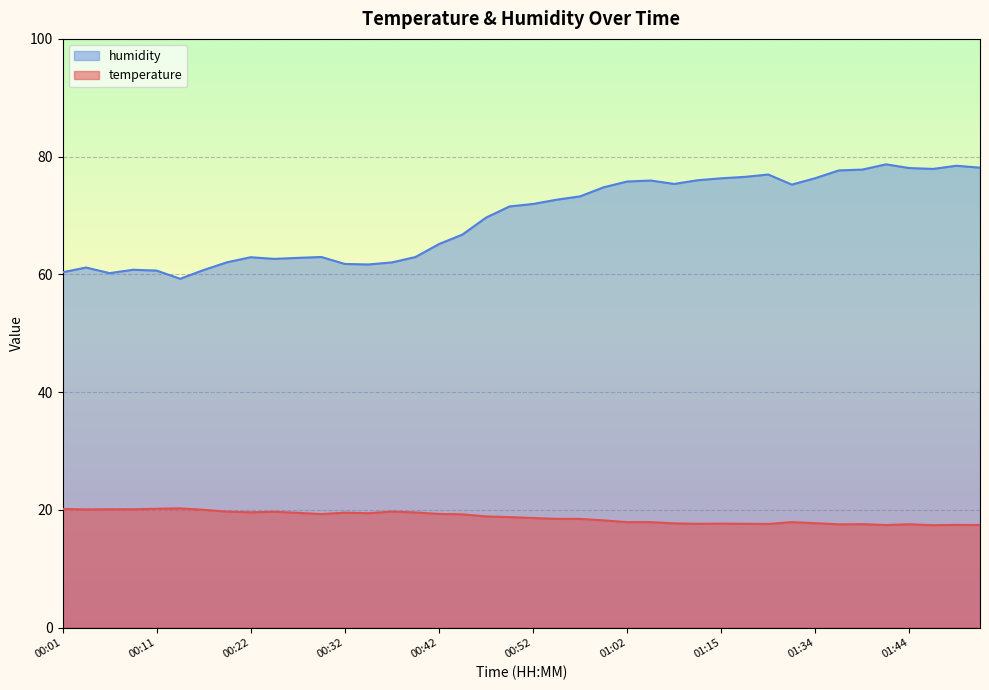

Rank the categories by temperature value from highest to lowest.

00:14, 00:11, 00:01, 00:06, 00:09, 00:04, 00:16, 00:37, 00:19, 00:24, 00:22, 00:39, 00:32, 00:27, 00:34, 00:42, 00:29, 00:44, 00:47, 00:49, 00:52, 00:54, 00:57, 00:59, 01:02, 01:04, 01:31, 01:34, 01:07, 01:15, 01:12, 01:17, 01:19, 01:39, 01:44, 01:36, 01:49, 01:41, 01:51, 01:46